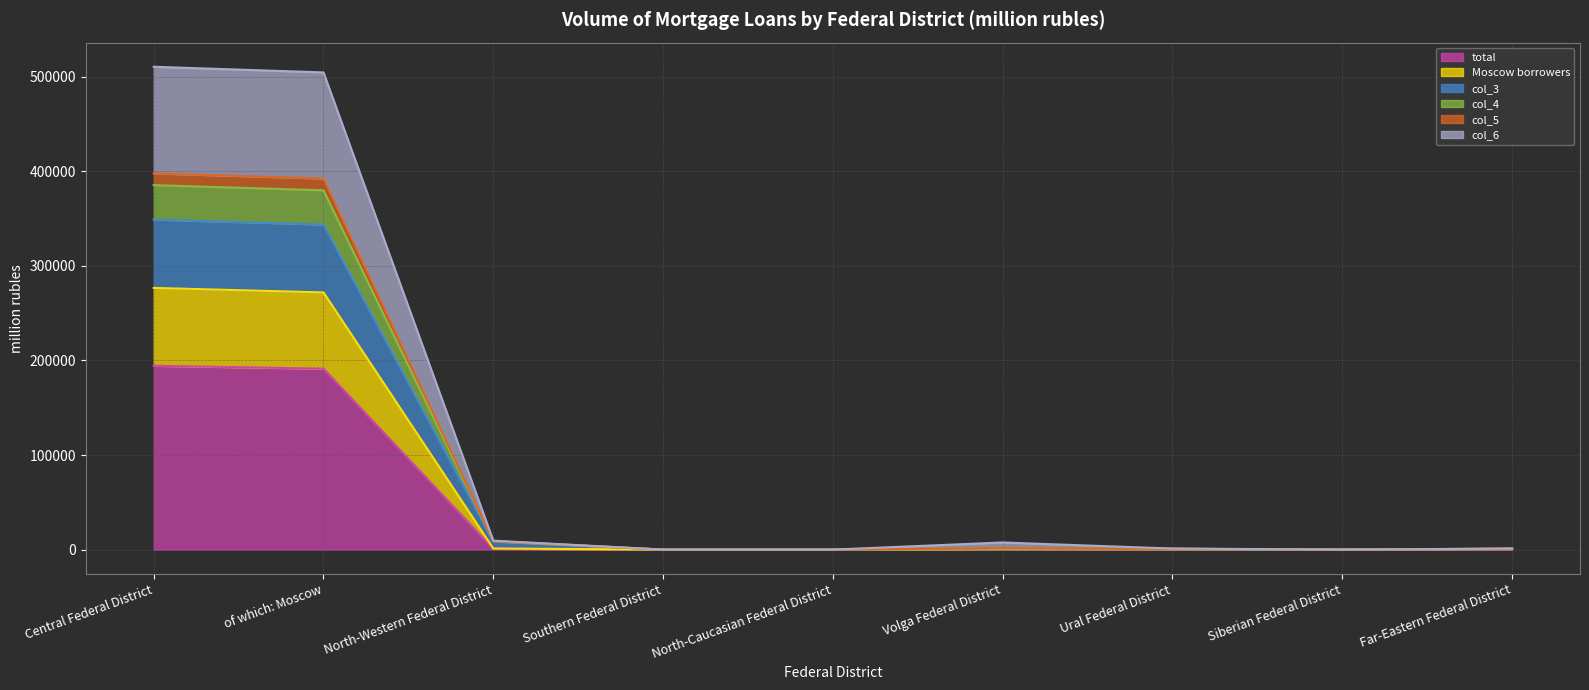

What are all the series names shown in the legend?

total, Moscow borrowers, col_3, col_4, col_5, col_6